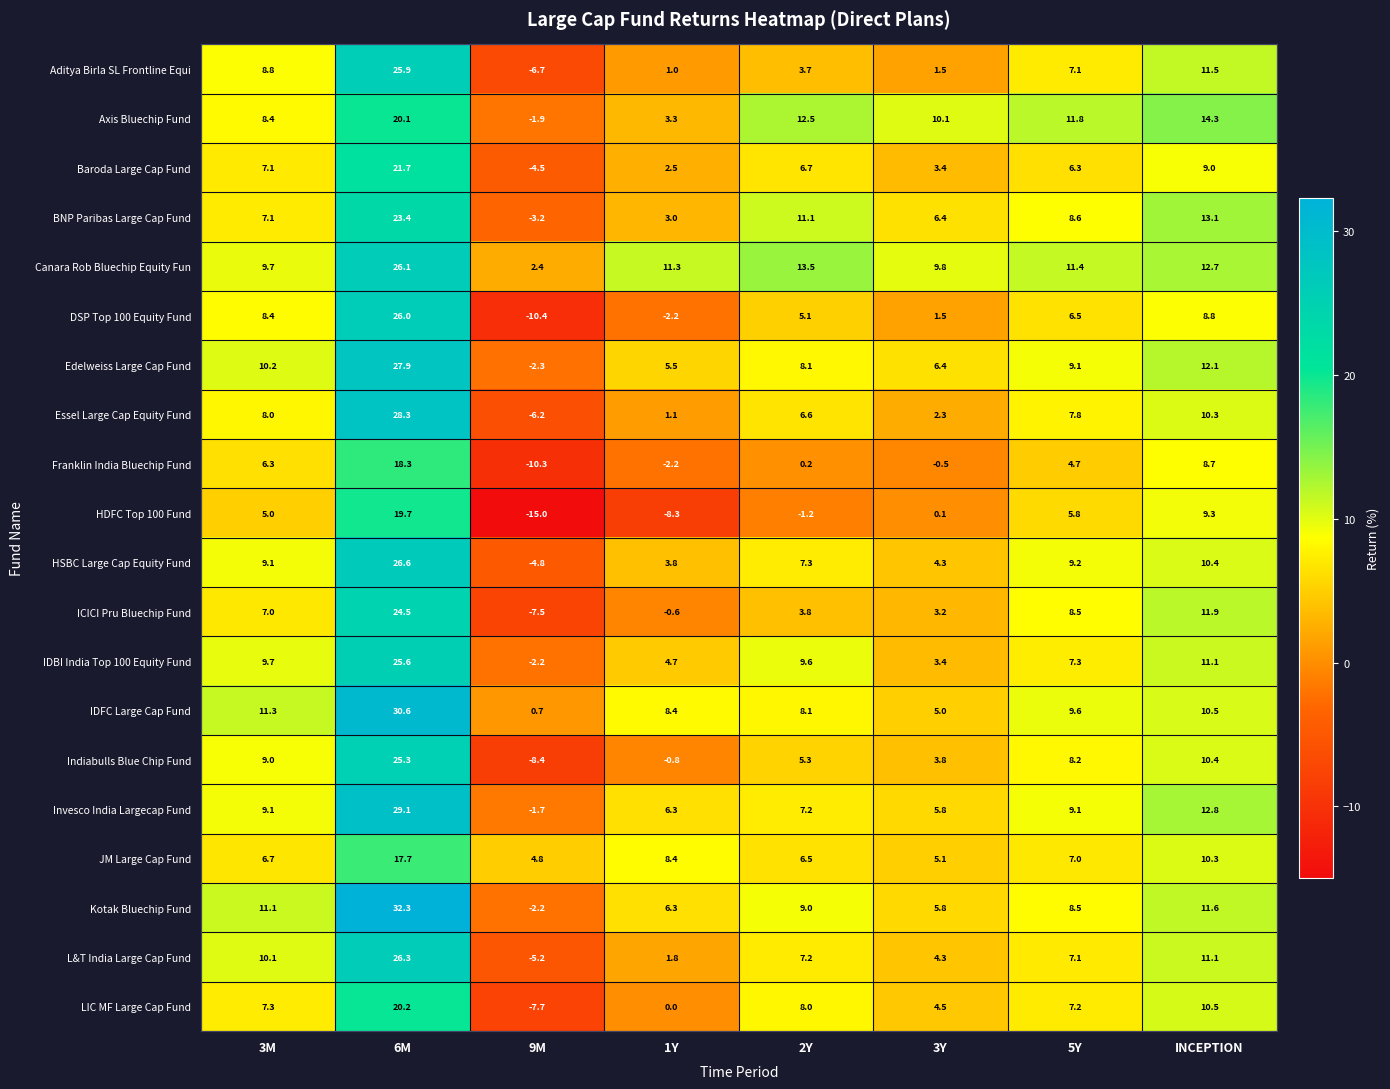

How many data points in Invesco India Largecap Fund are less than 9?

4